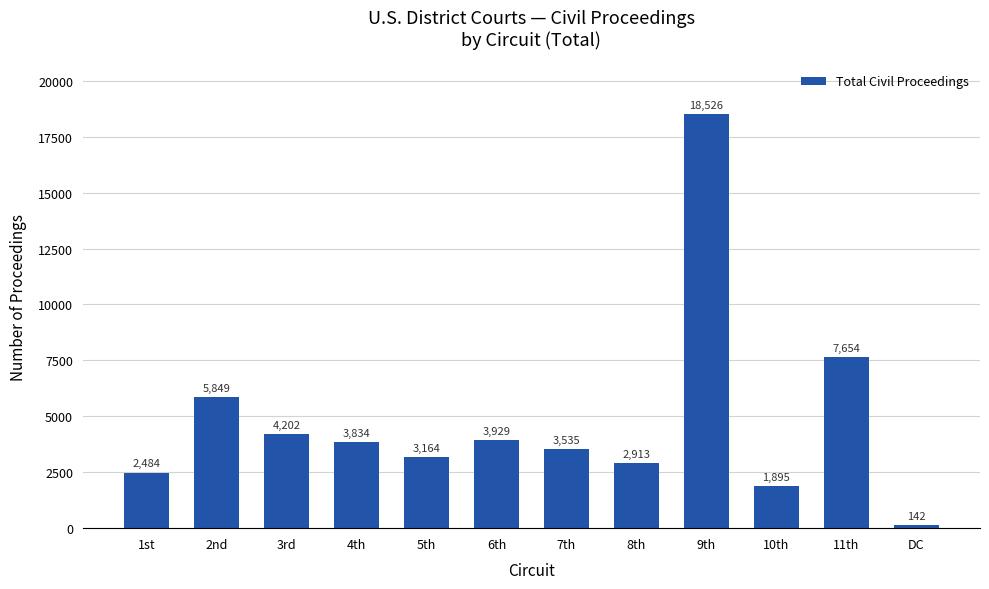

List the labels in order of value, smallest first.

DC, 10th, 1st, 8th, 5th, 7th, 4th, 6th, 3rd, 2nd, 11th, 9th